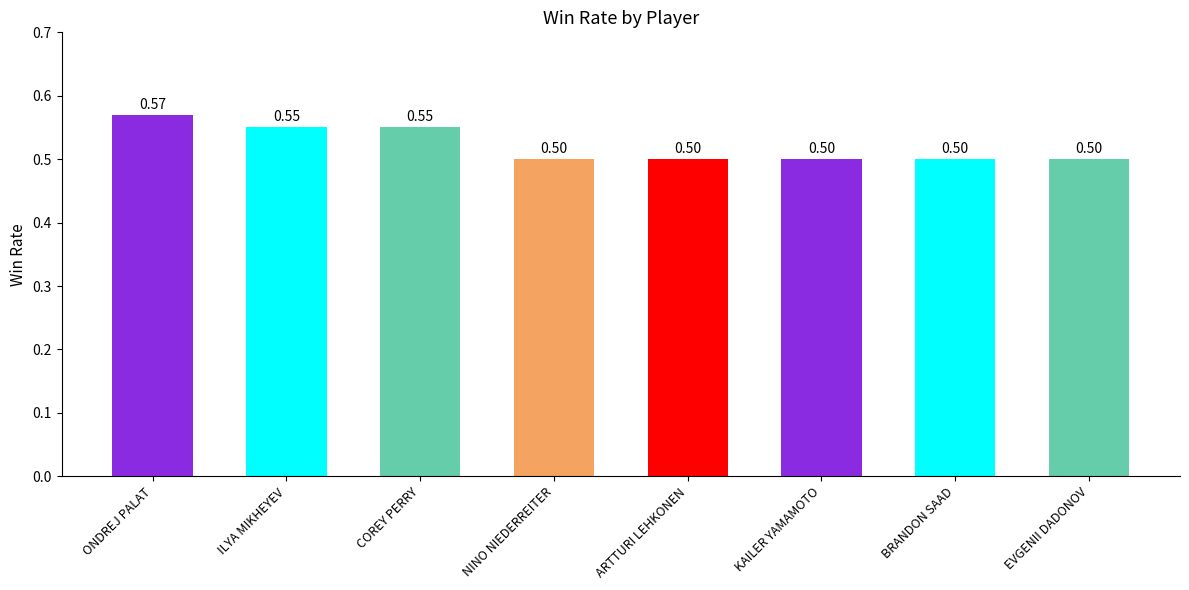

What is the sum of all values?

4.2